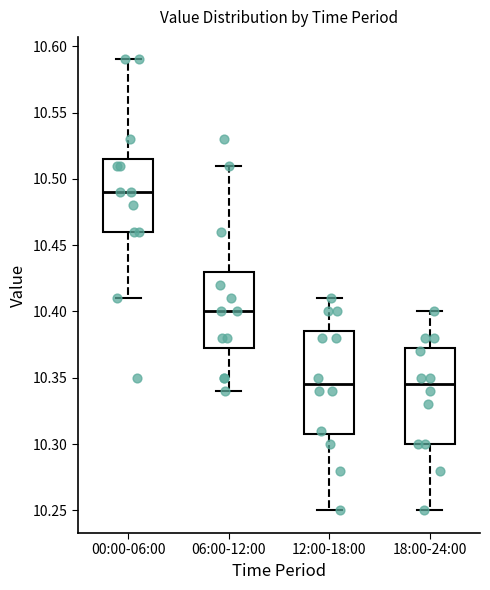

Which box has the highest median line?

00:00-06:00